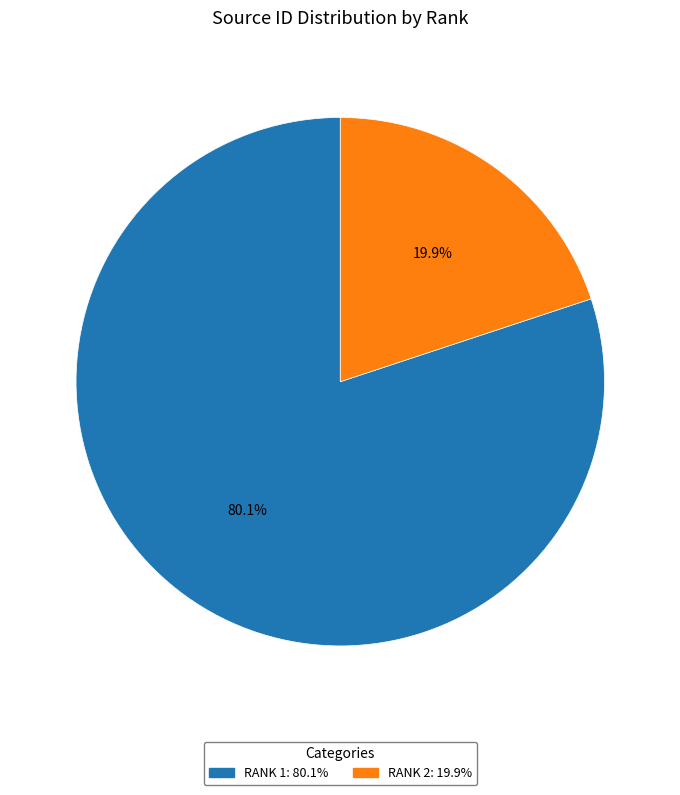

To the nearest percent, what is the difference between the largest and smallest slice percentages?

60%